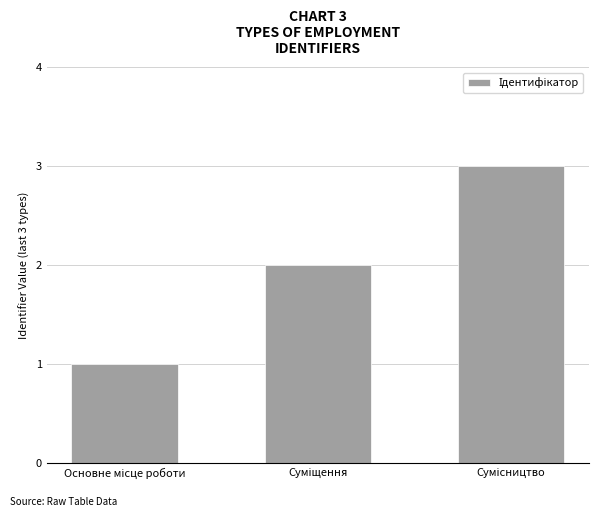

Count the values in the range 1 to 3.

3